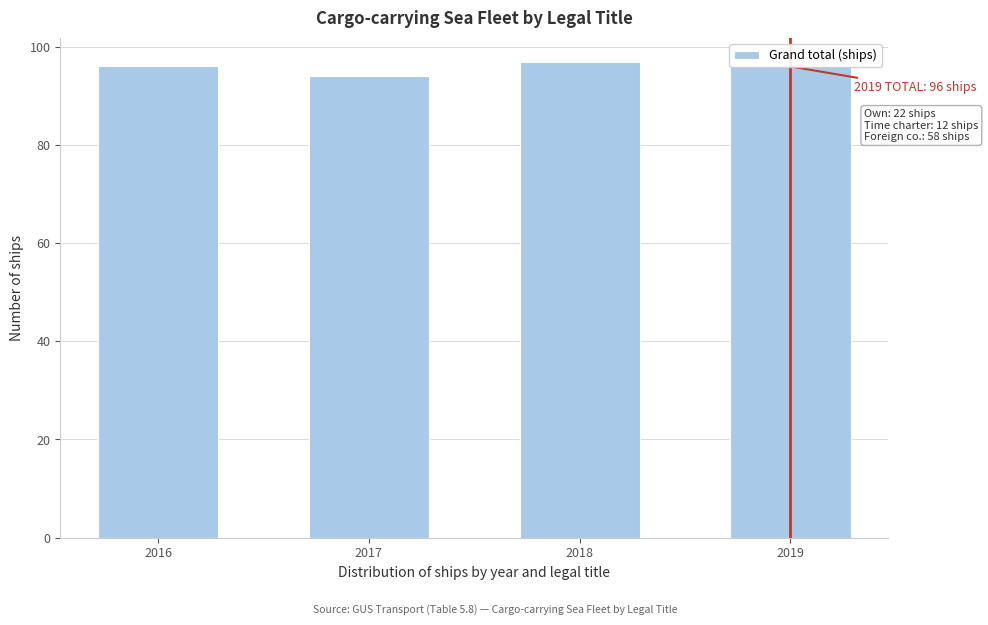

What is the average value?

96